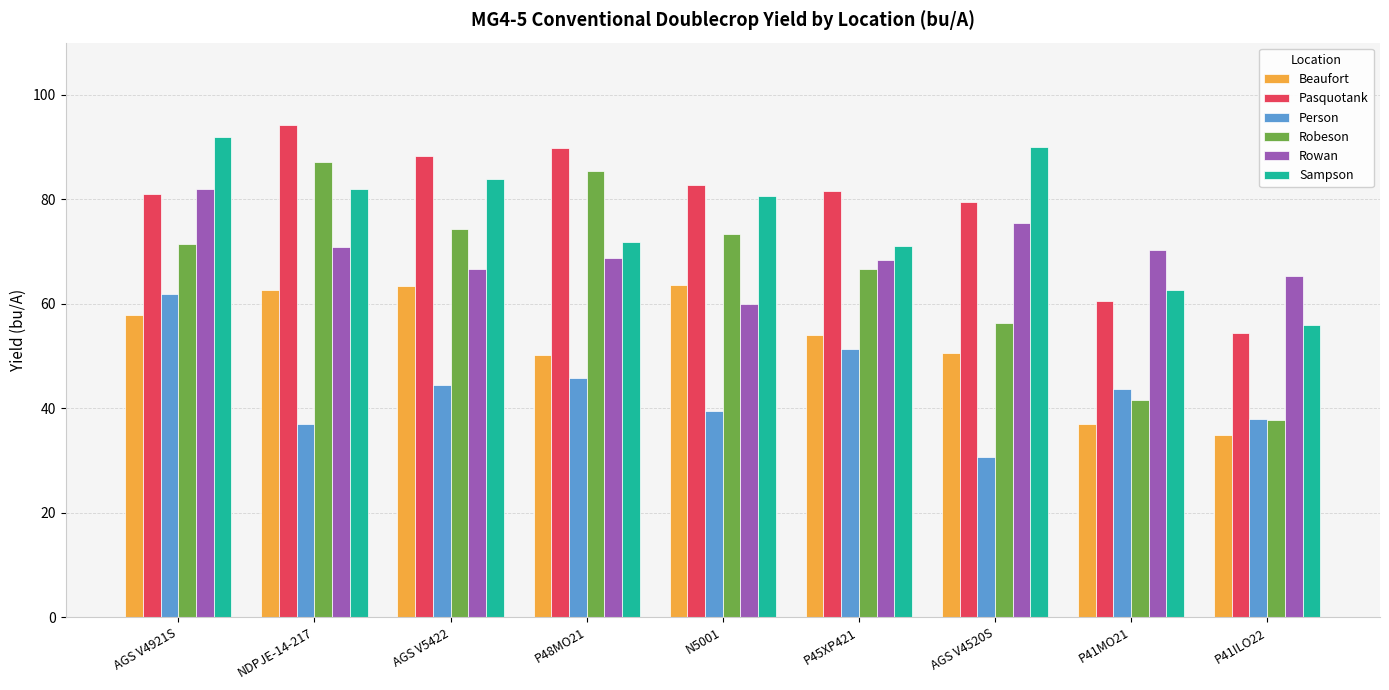

Is the value of Sampson at P48MO21 greater than the value of Pasquotank at AGS V4921S?

No